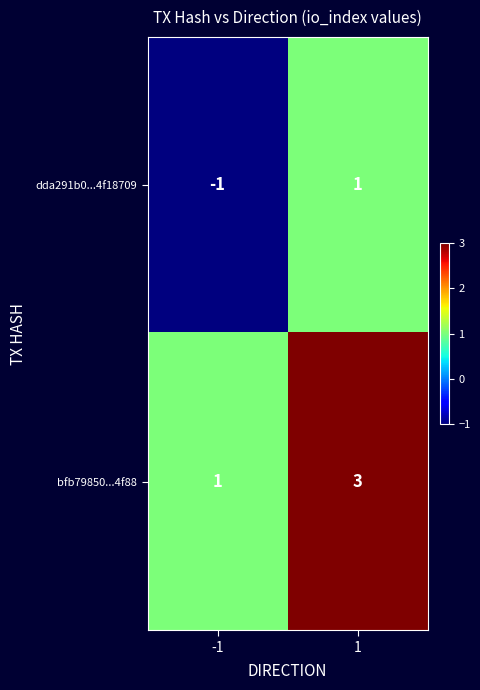

What is the sum of all bfb79850...4f88 values?

4